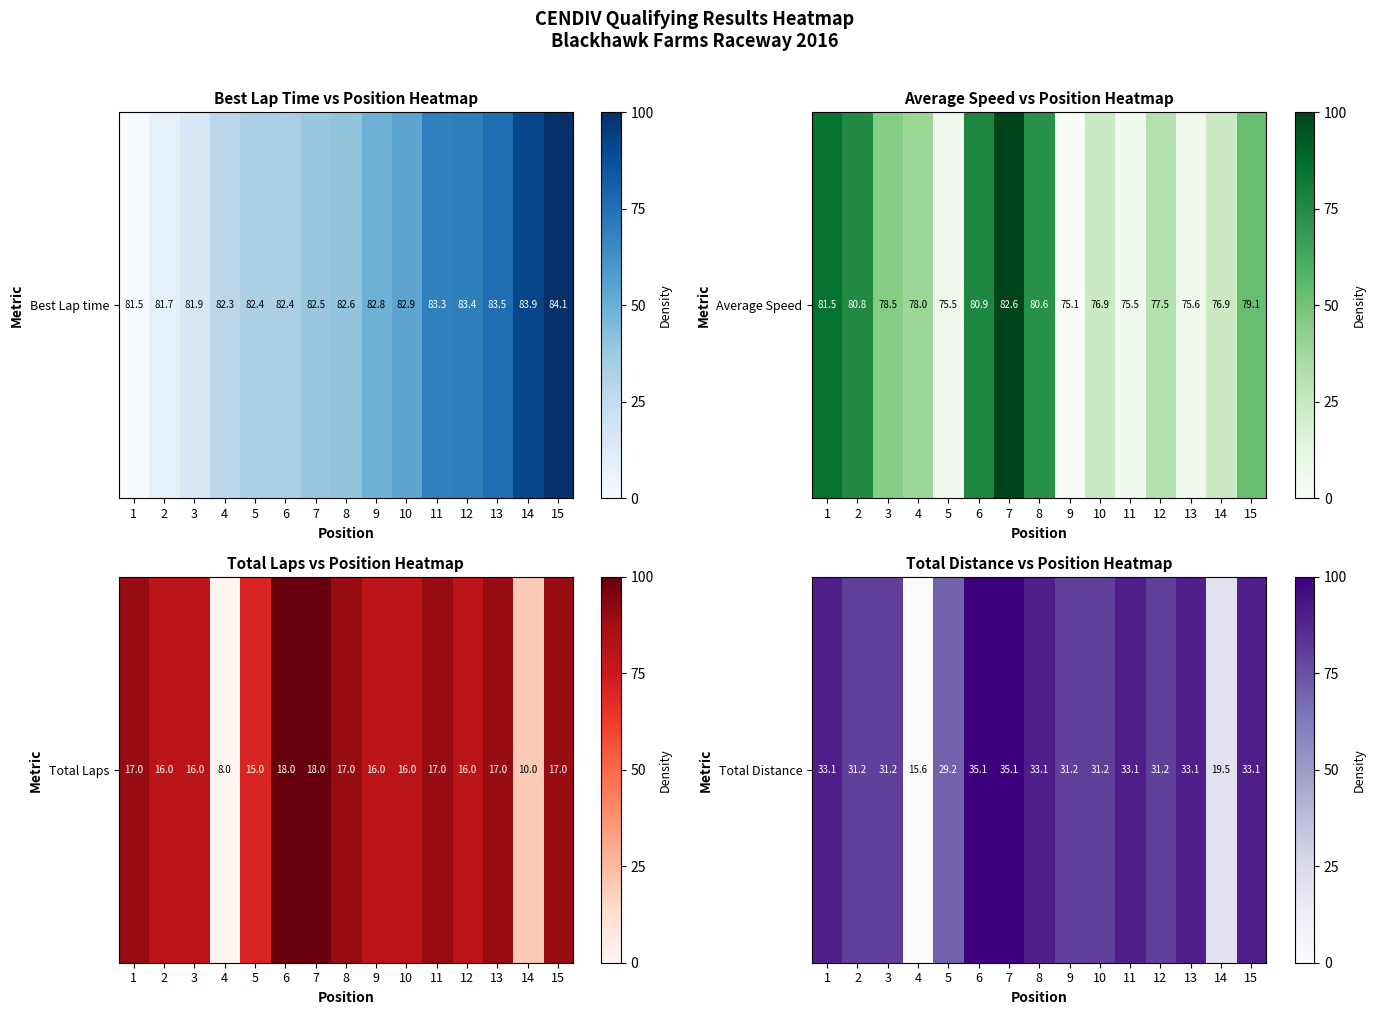

List the labels in order of value, largest first.

6, 7, 1, 8, 11, 13, 15, 2, 3, 9, 10, 12, 5, 14, 4